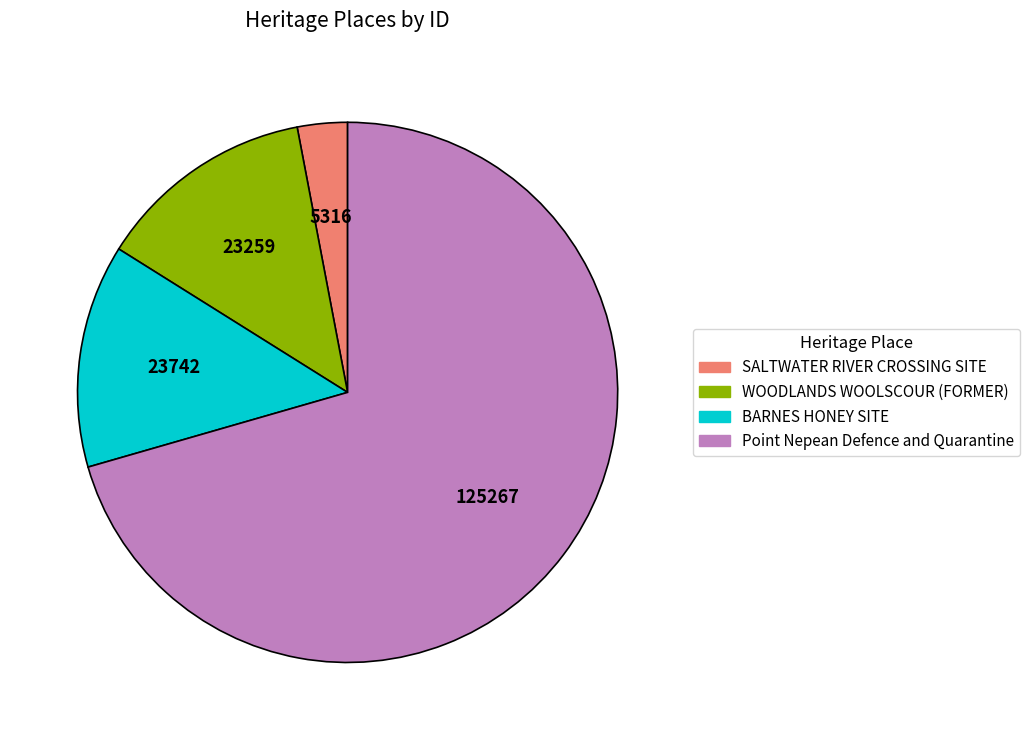

Between Point Nepean Defence and Quarantine and SALTWATER RIVER CROSSING SITE, which is larger?

Point Nepean Defence and Quarantine